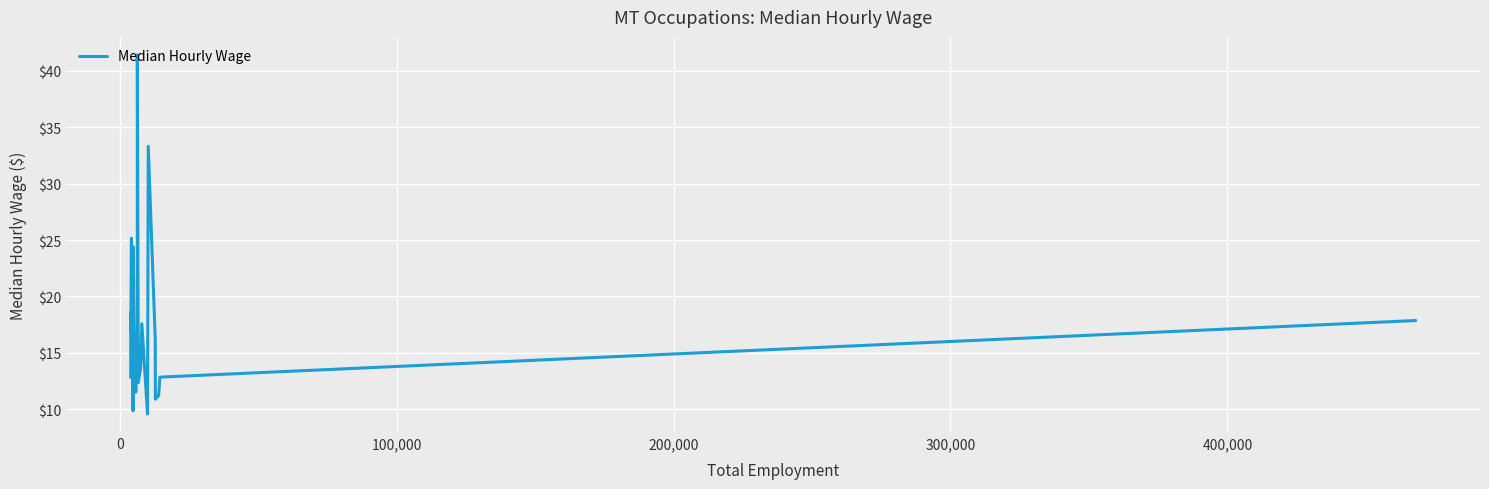

How many interior local valleys (lower than both neighbors) does the data have?

10